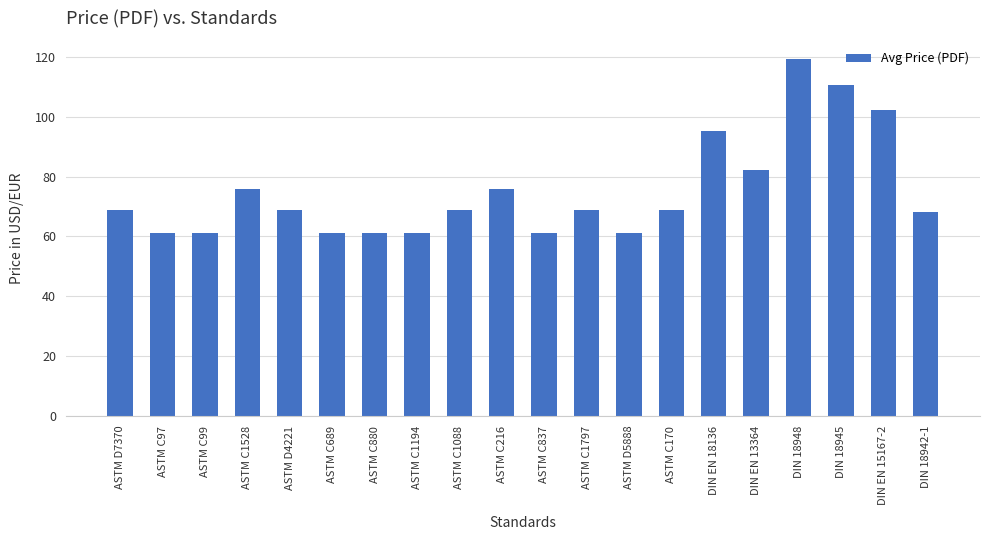

What value does the data have at ASTM C1088?

69.0